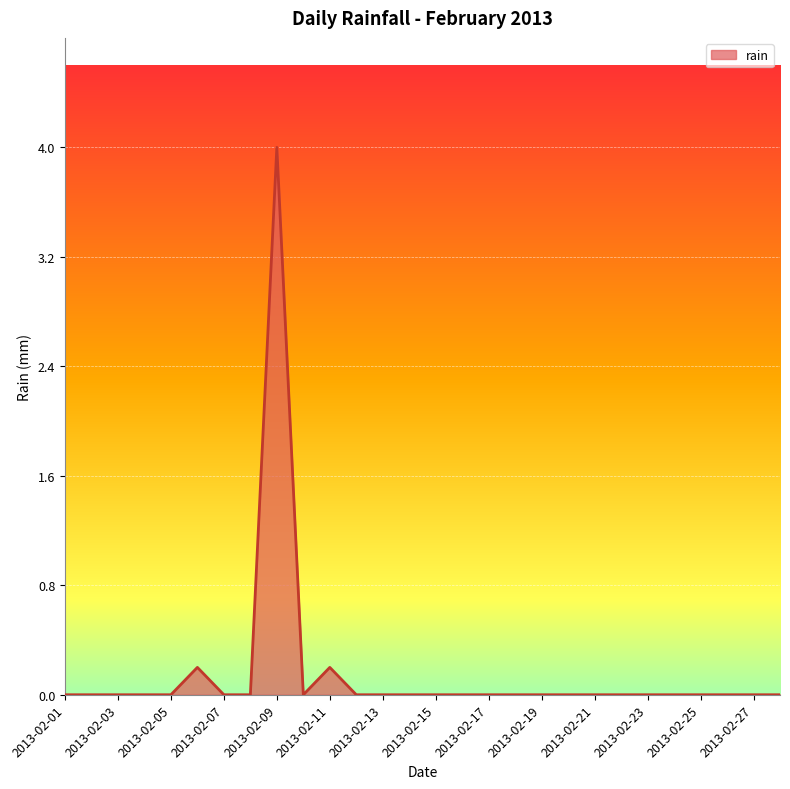

What is the difference between the maximum and minimum values?

4.0